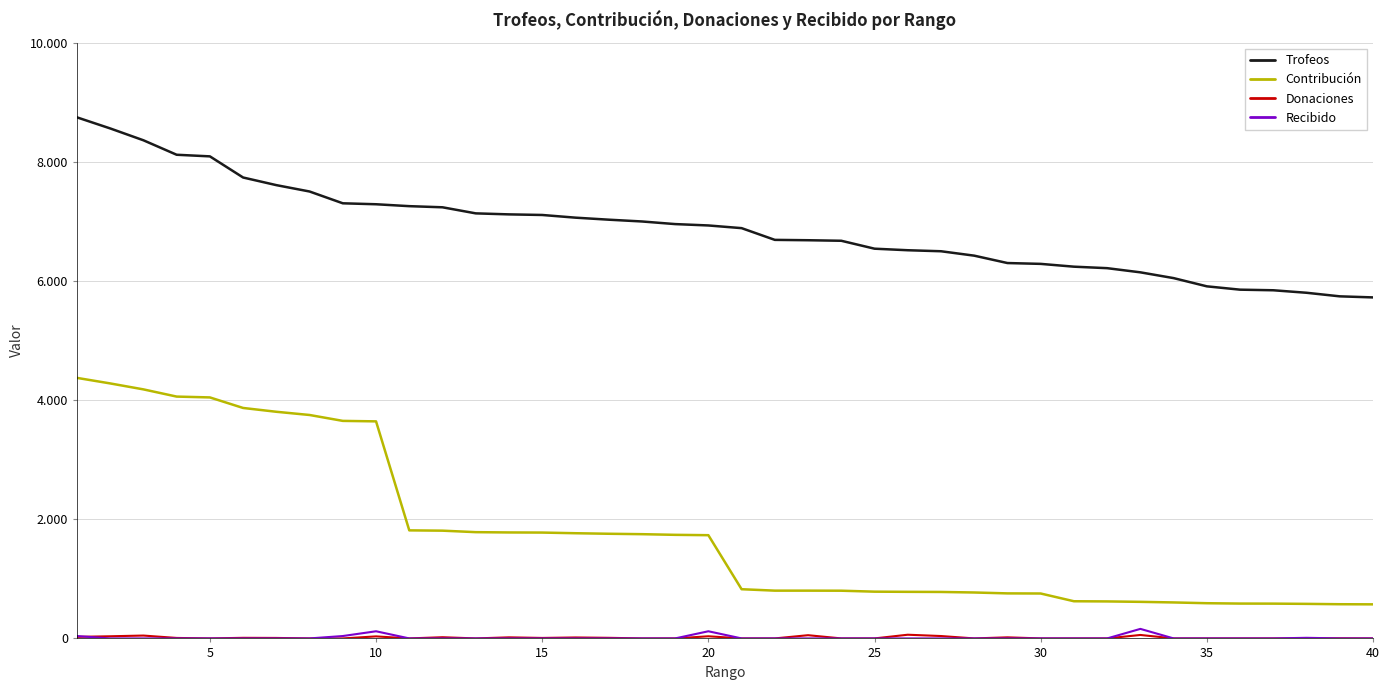

True or false: Recibido and Donaciones cross at least once.

True